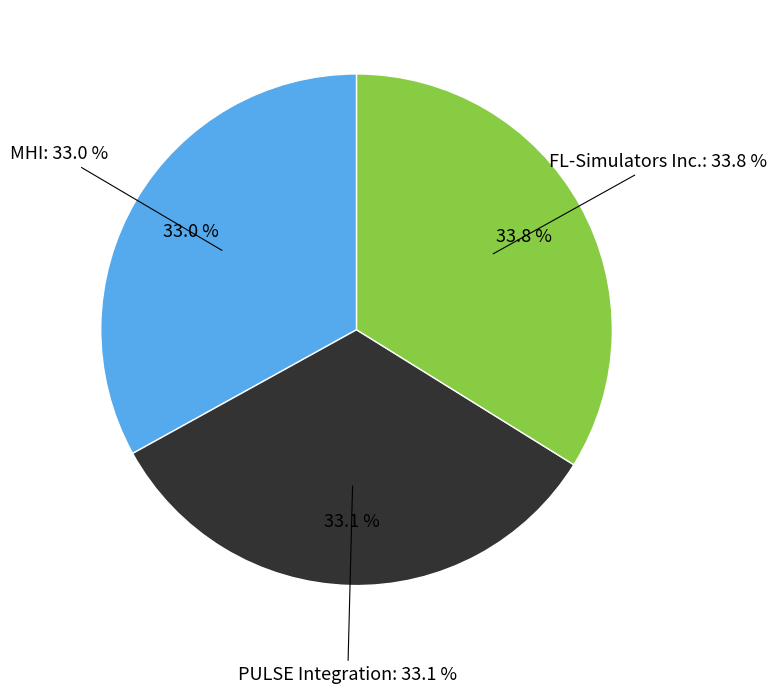

Rank the categories by value from highest to lowest.

FL-Simulators Inc., PULSE Integration, MHI